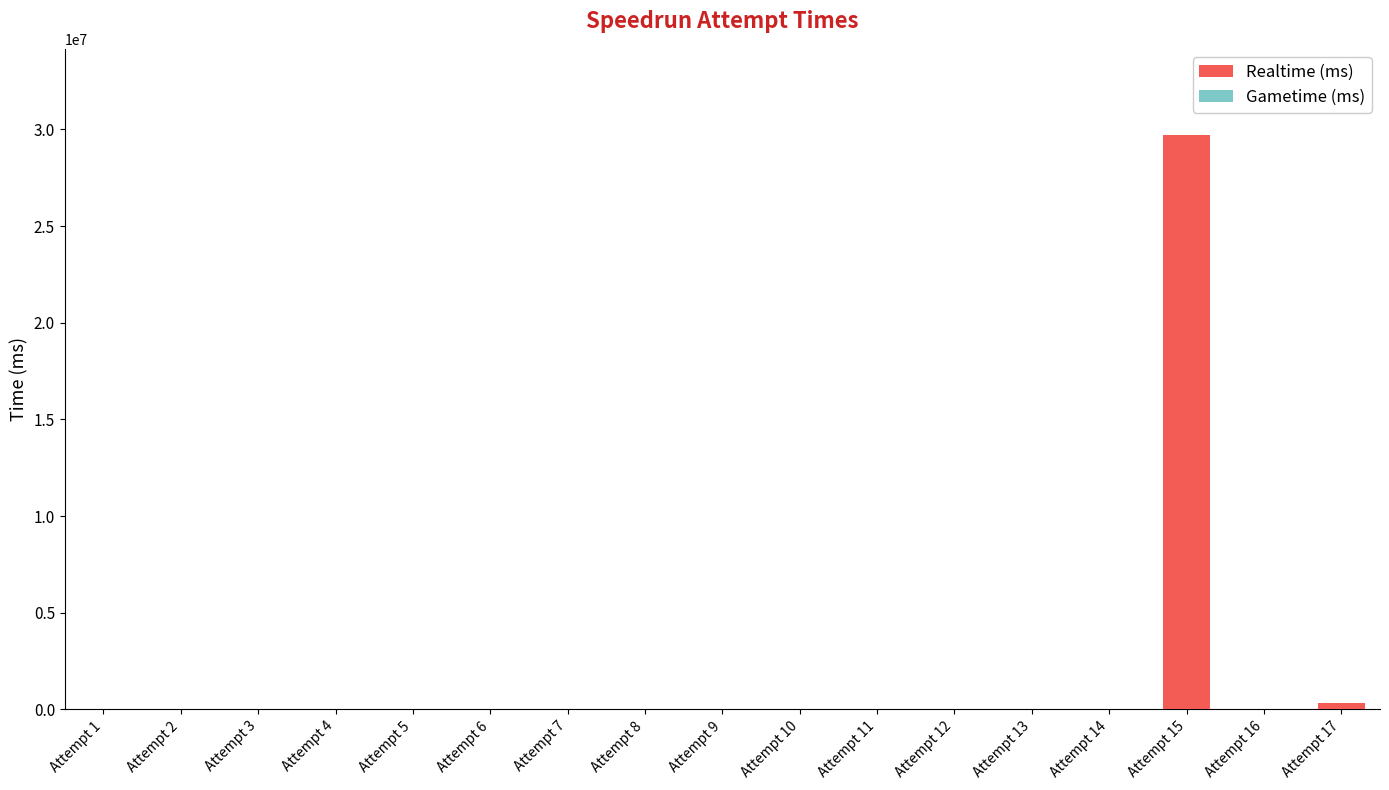

Are the bars horizontal?

No